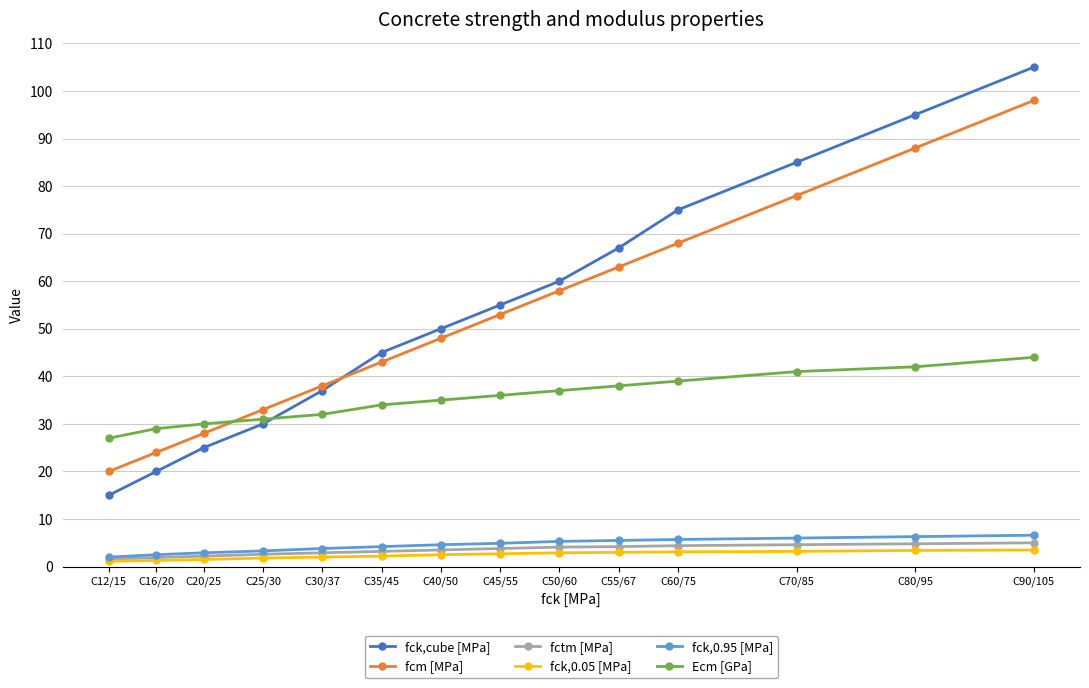

At C80/95, list the series in order from smallest to largest.

fck,0.05 [MPa], fctm [MPa], fck,0.95 [MPa], Ecm [GPa], fcm [MPa], fck,cube [MPa]